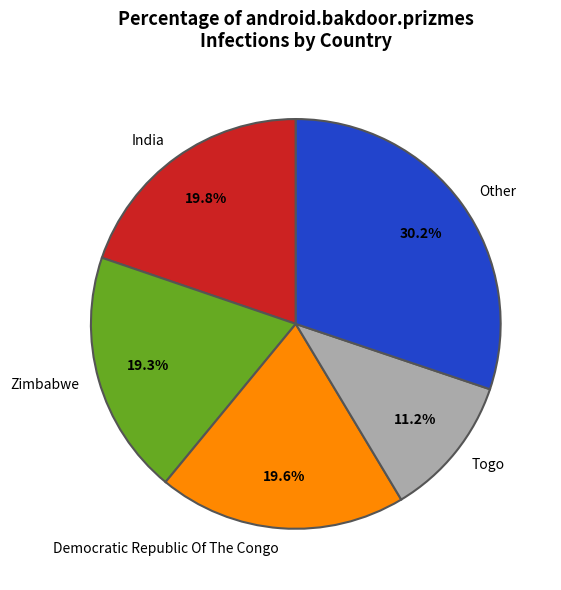

To the nearest percent, what is the combined percentage of Democratic Republic Of The Congo and India?

39%